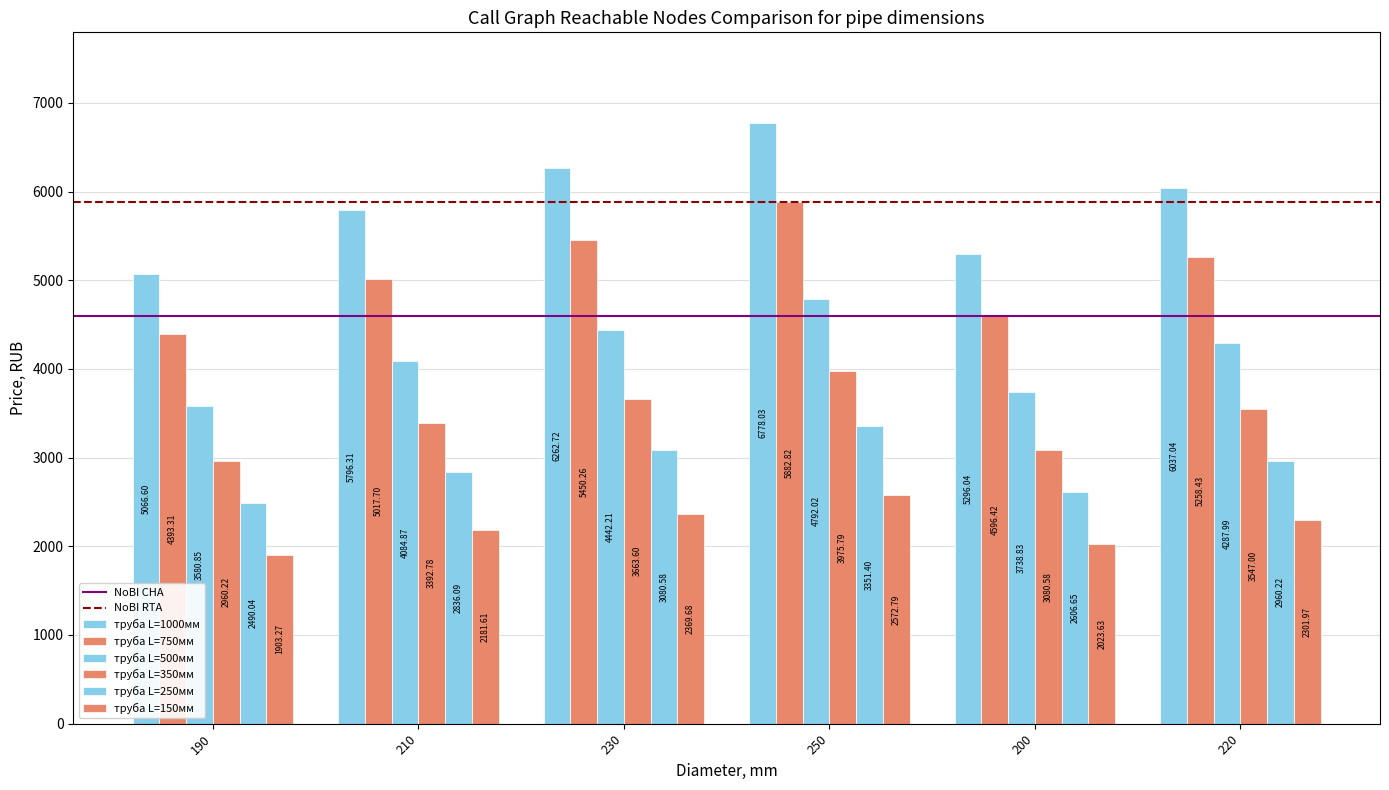

Which category has the highest value in the труба L=150мм series?

250